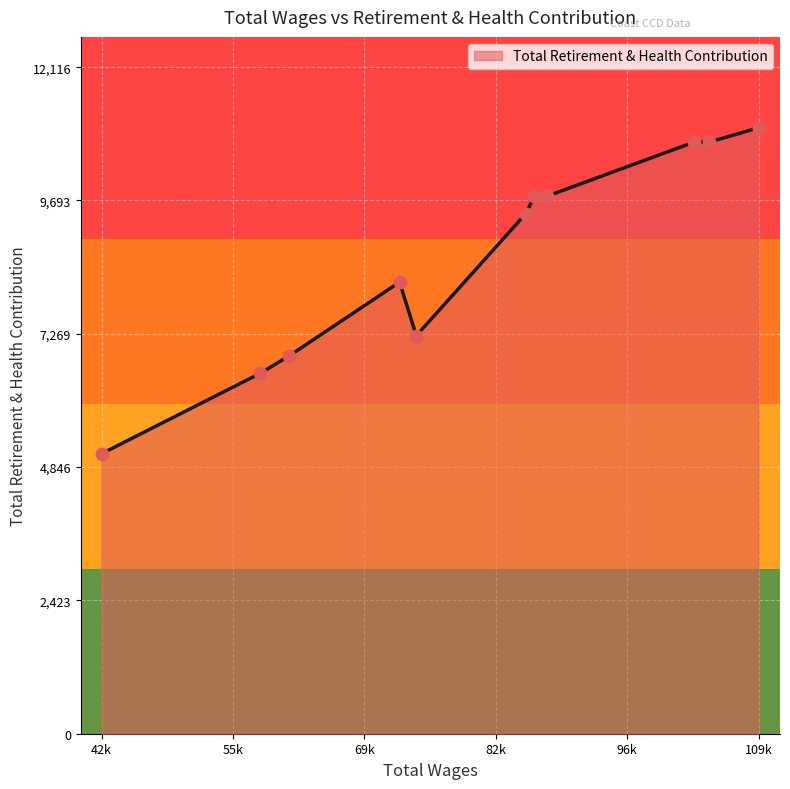

What is the greatest value displayed?

11015